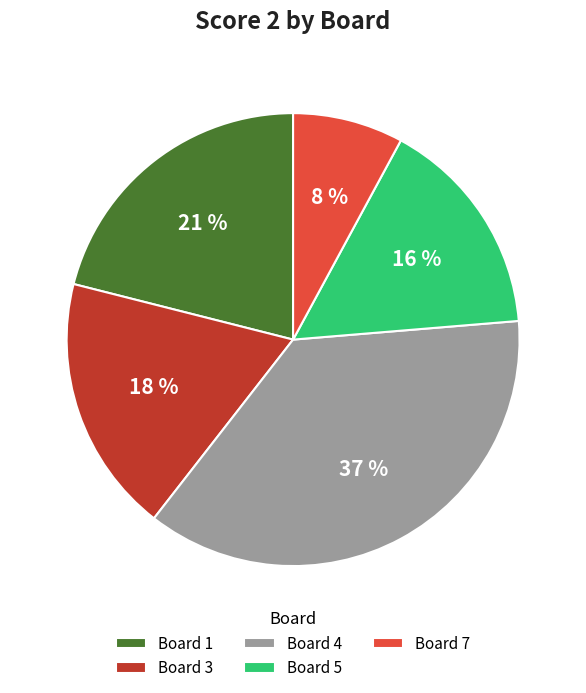

Do Board 7 and Board 4 together represent more than half of the pie?

No